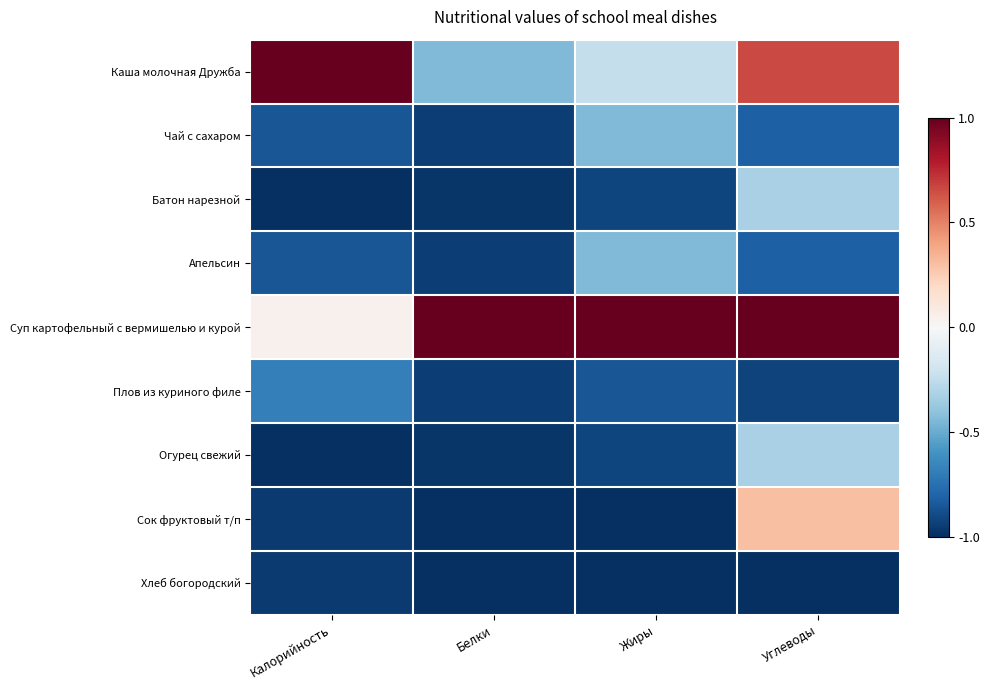

What is the difference between the highest and lowest values at Белки?

2.0